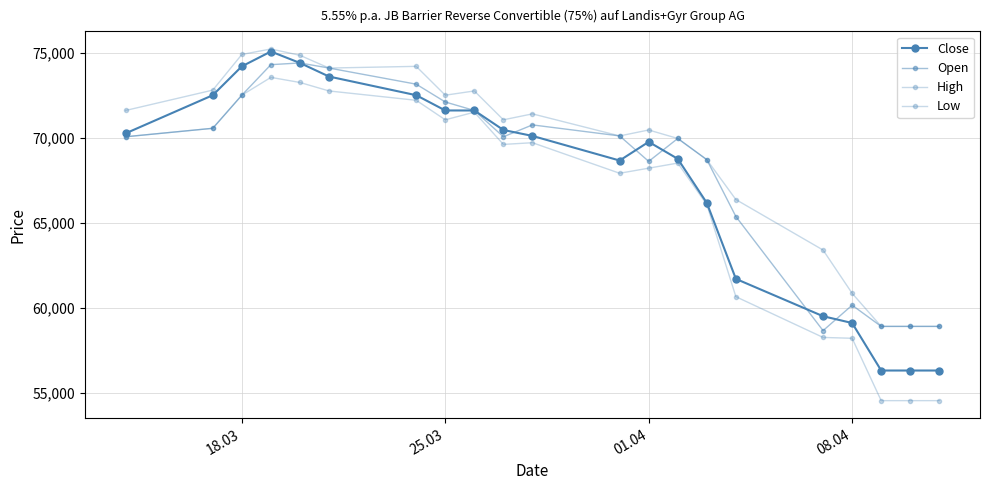

Reading left to right, transcribe all the data shown in this chart.

Close: 70275	72525	74225	75100	74425	73625	72525	71625	71625	70475	70125	68675	69775	68775	66175	61700	59500	59100	56300	56300	56300
Open: 70075	70575	72525	74325	74425	74125	73175	72125	71625	70075	70775	70125	68625	69975	68725	65375	58650	60150	58900	58900	58900
High: 71625	72825	74925	75250	74875	74125	74225	72525	72775	71075	71425	70125	70475	69975	68725	66375	63400	60850	58900	58900	58900
Low: 70075	70575	72525	73575	73275	72775	72225	71075	71525	69625	69725	67925	68225	68525	66075	60650	58250	58200	54525	54525	54525